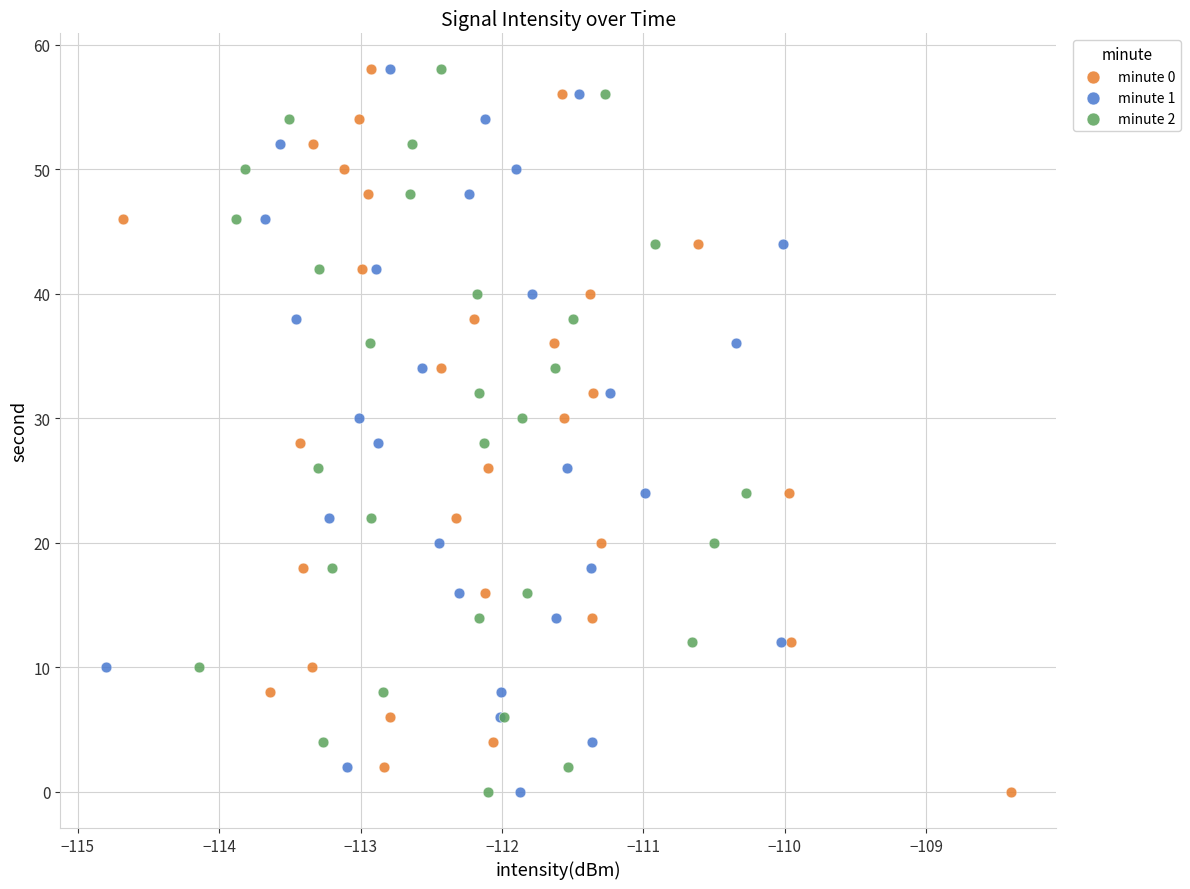

What are all the series names shown in the legend?

minute 0, minute 1, minute 2